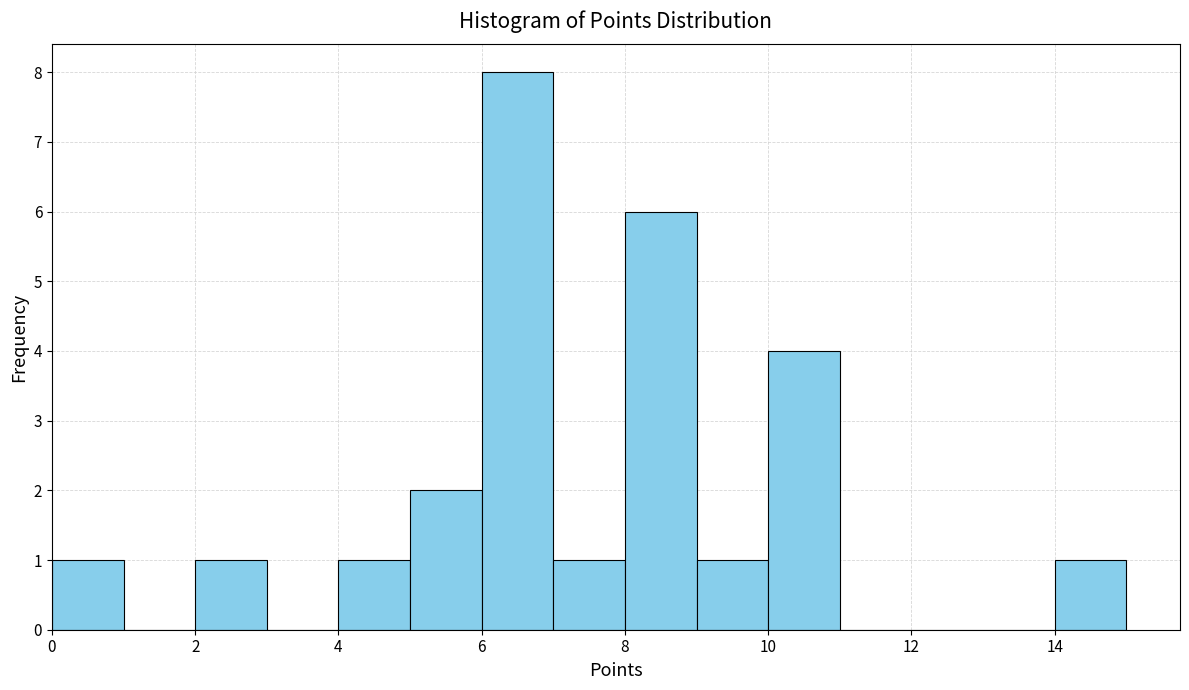

Over which range of the x-axis is the bar tallest?

6 to 7